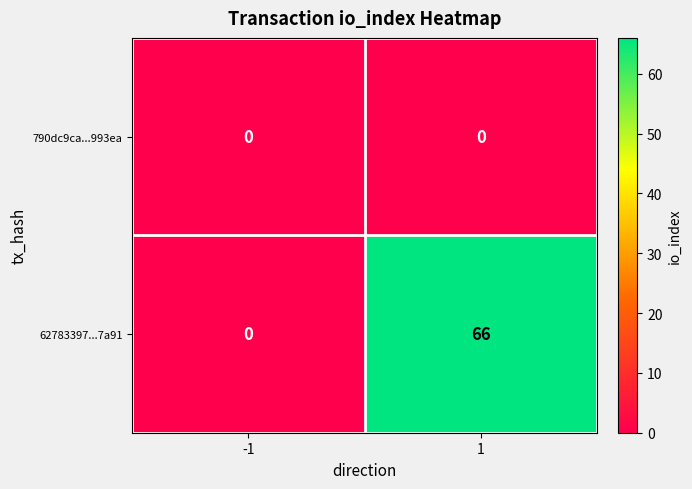

How many categories are shown in the chart?

2